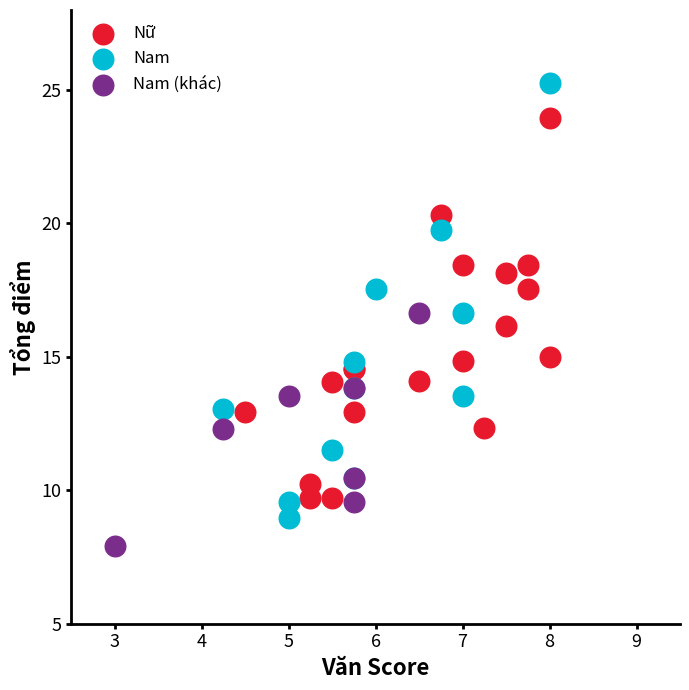

Which series contains the highest Y value?

Nam